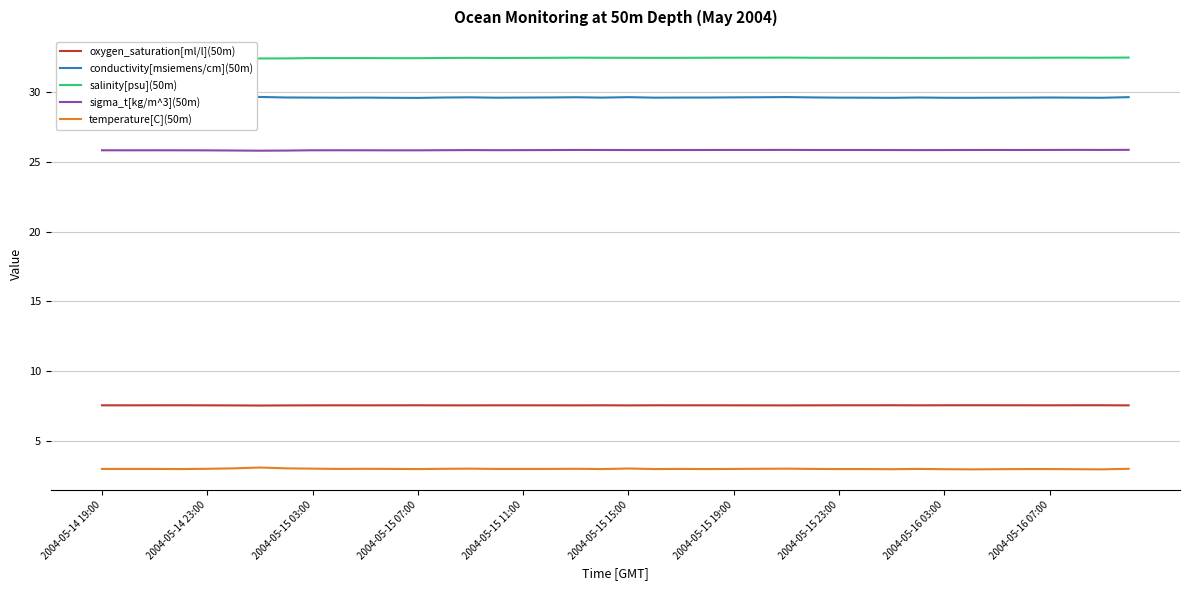

What is the highest value of the oxygen_saturation[ml/l](50m) series?

7.6